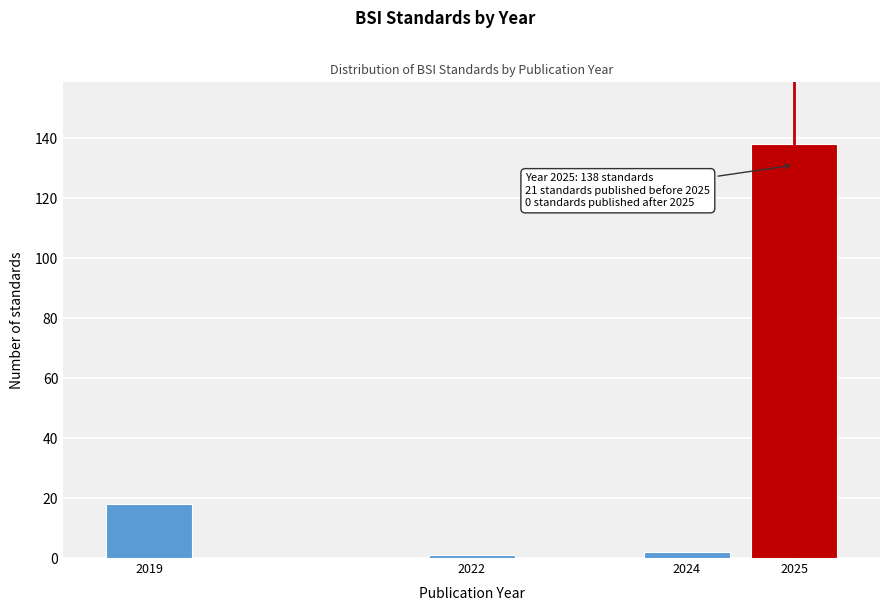

Reading left to right, extract all data points from this chart.

18	1	2	138